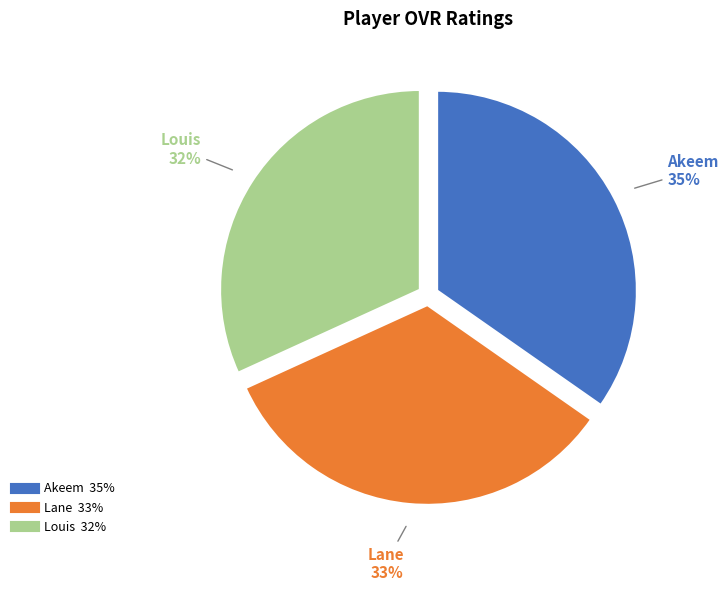

Count the number of slices in the pie.

3